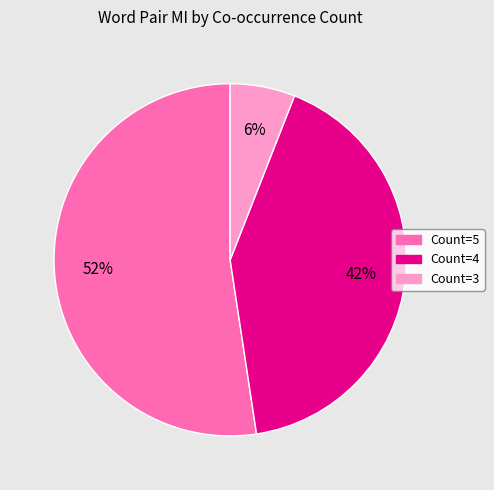

To the nearest percent, what is the average slice percentage?

33%